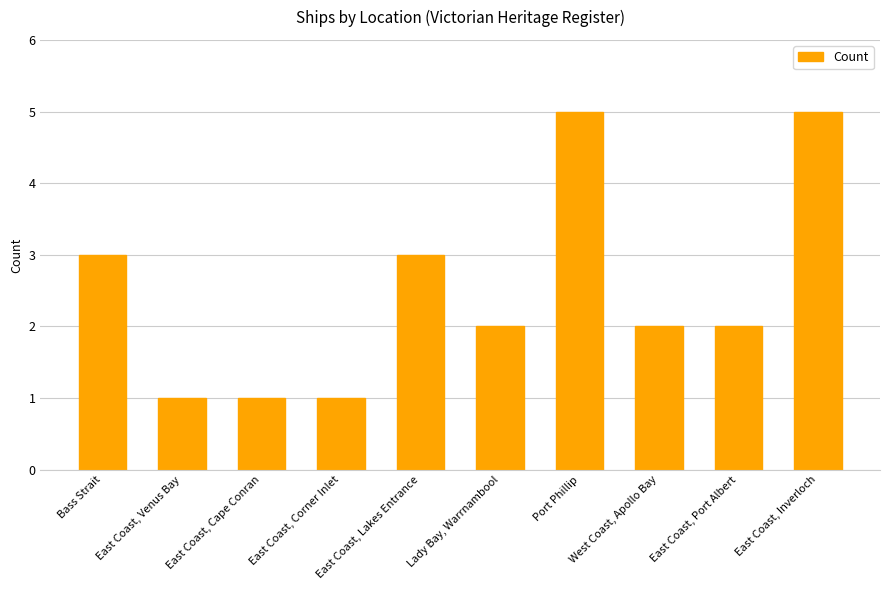

What is the label of the 3rd bar from the right?

West Coast, Apollo Bay